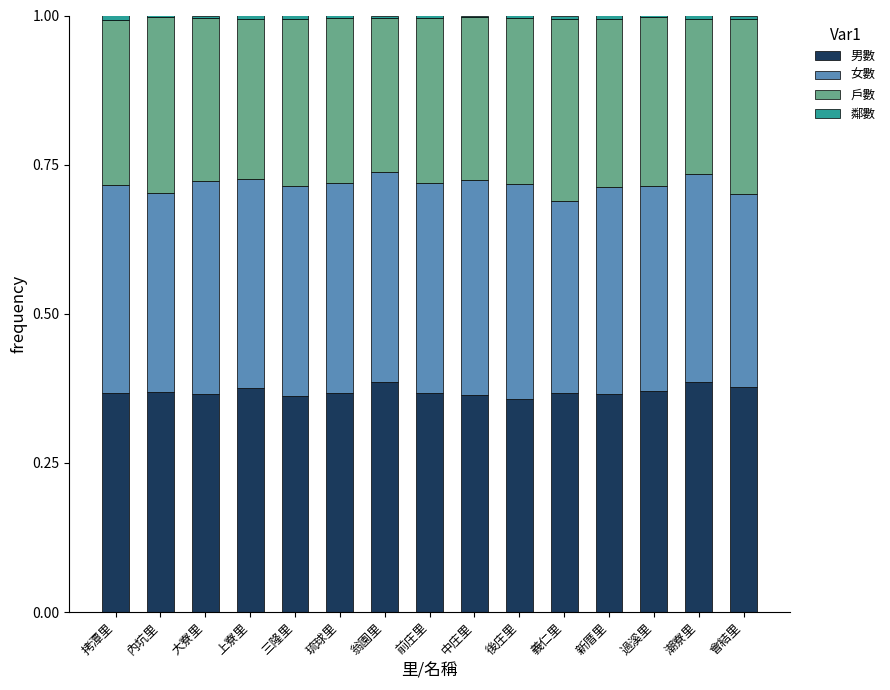

How many categories are shown in the chart?

15